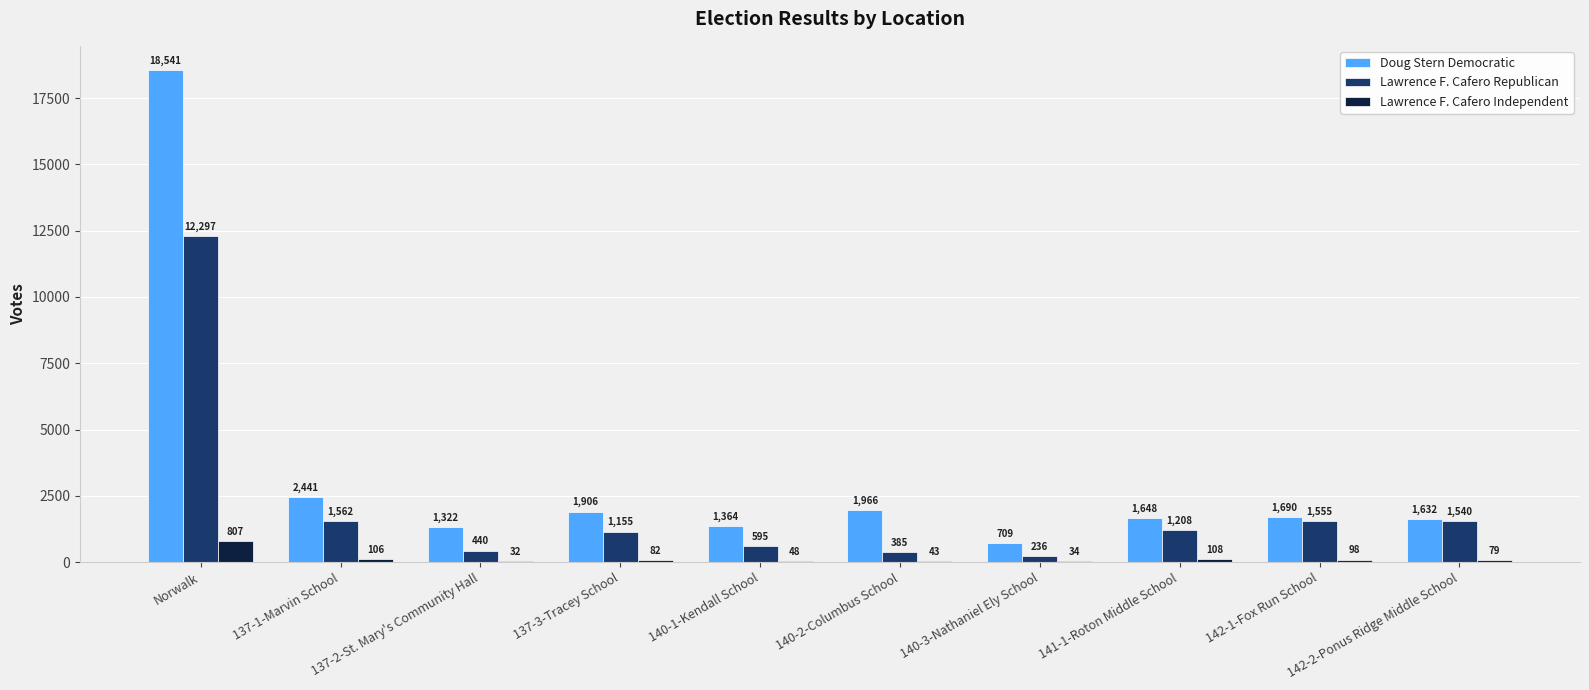

Reading left to right, extract all data points from this chart.

Doug Stern Democratic: 18541	2441	1322	1906	1364	1966	709	1648	1690	1632
Lawrence F. Cafero Republican: 12297	1562	440	1155	595	385	236	1208	1555	1540
Lawrence F. Cafero Independent: 807	106	32	82	48	43	34	108	98	79